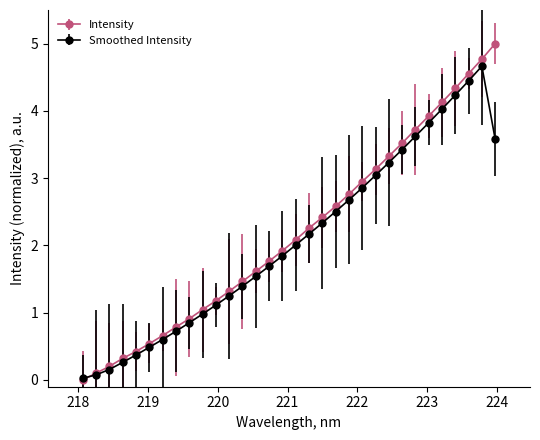

Rank the series by their maximum value, from lowest to highest.

Smoothed Intensity, Intensity